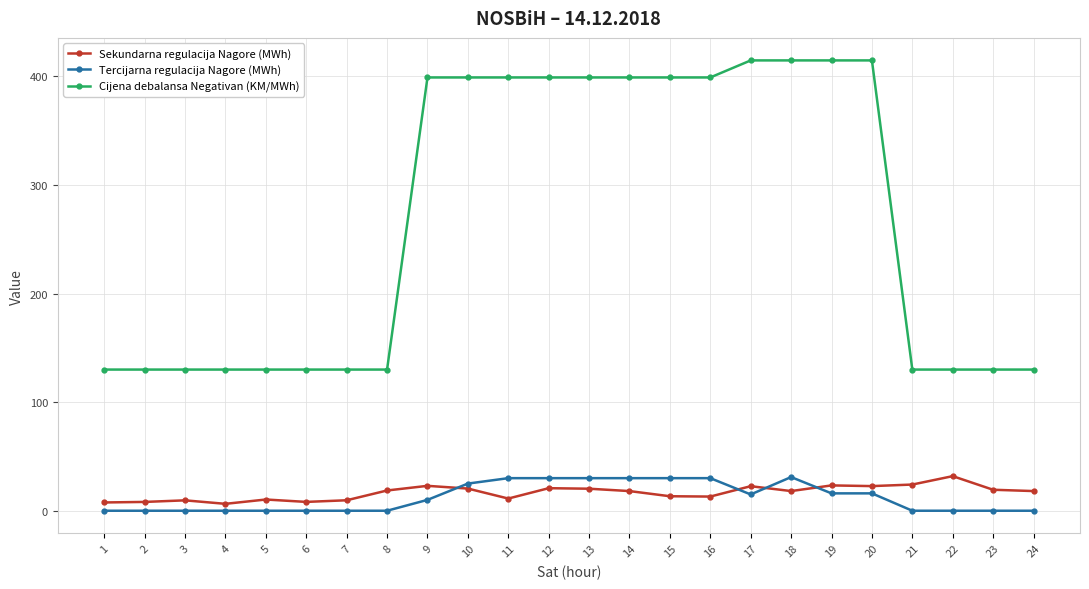

Which series has the largest range (max minus min)?

Cijena debalansa Negativan (KM/MWh)